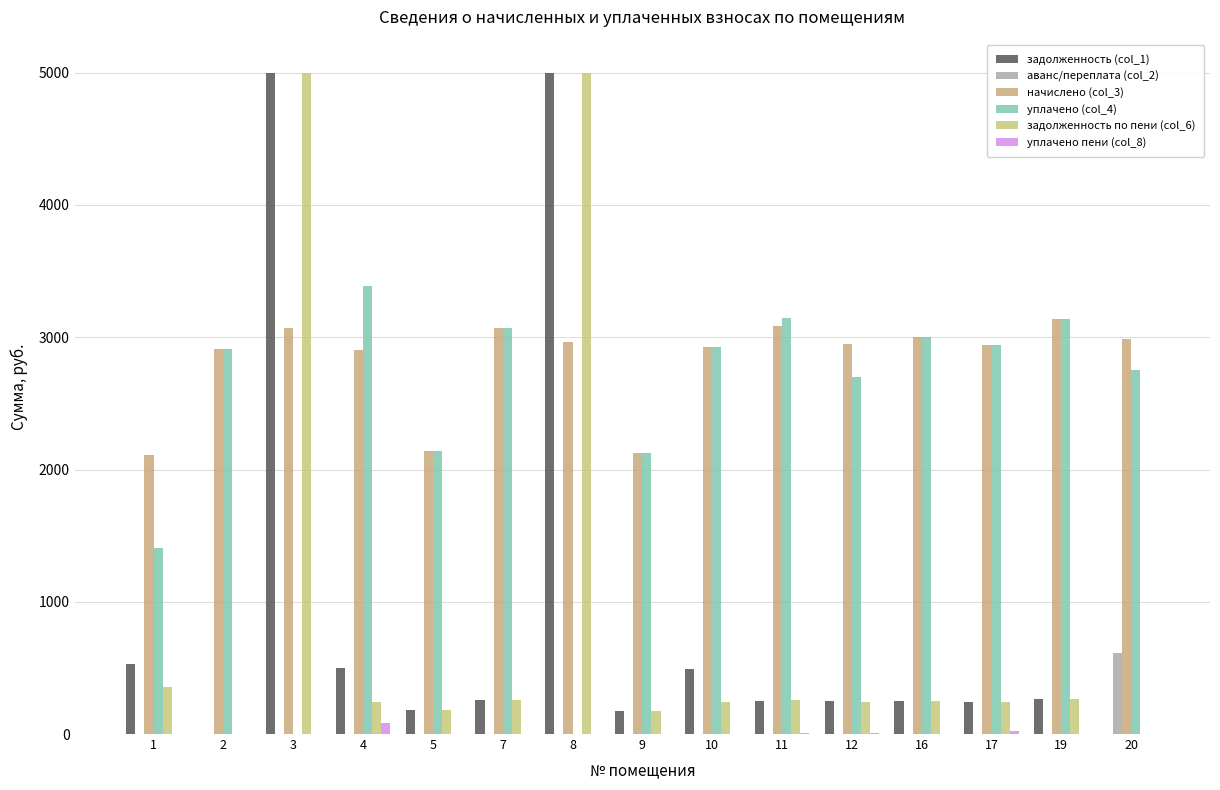

What is the difference between the задолженность (col_1) values at 11 and 9?

74.7